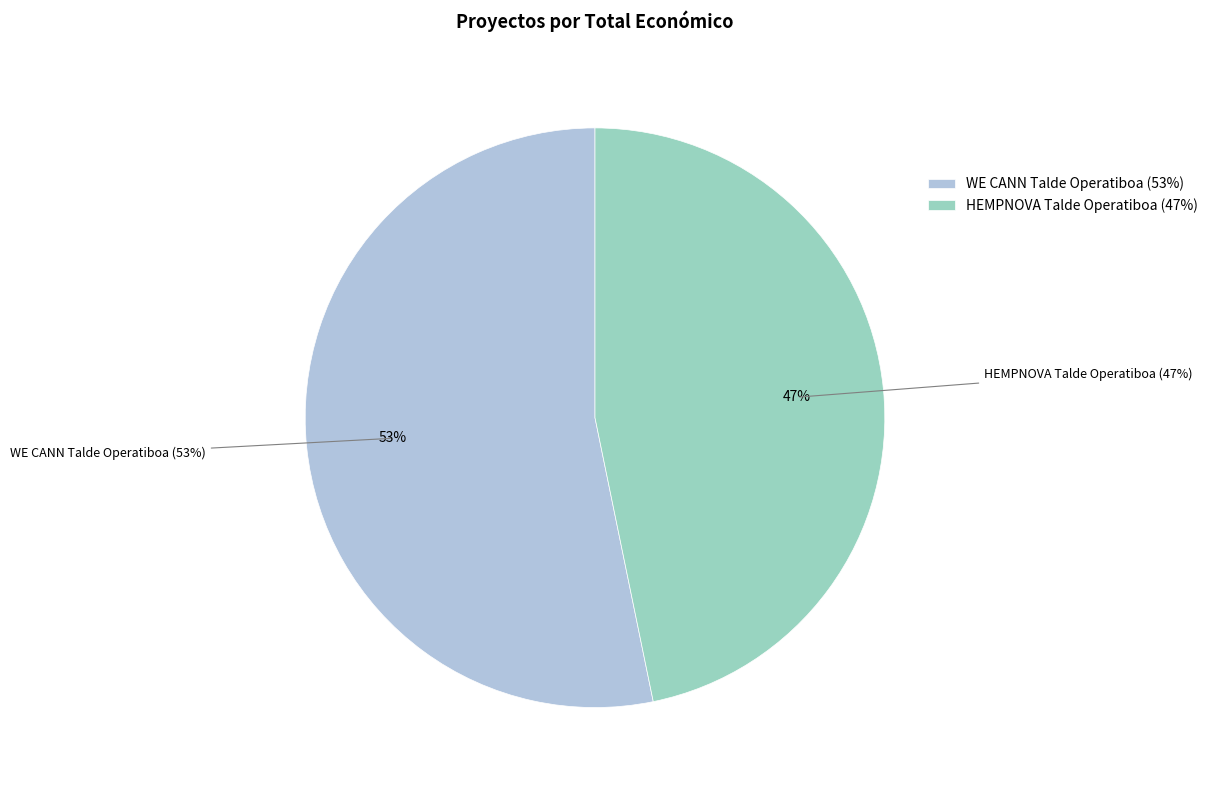

To the nearest percent, what portion does HEMPNOVA Talde Operatiboa represent?

47%